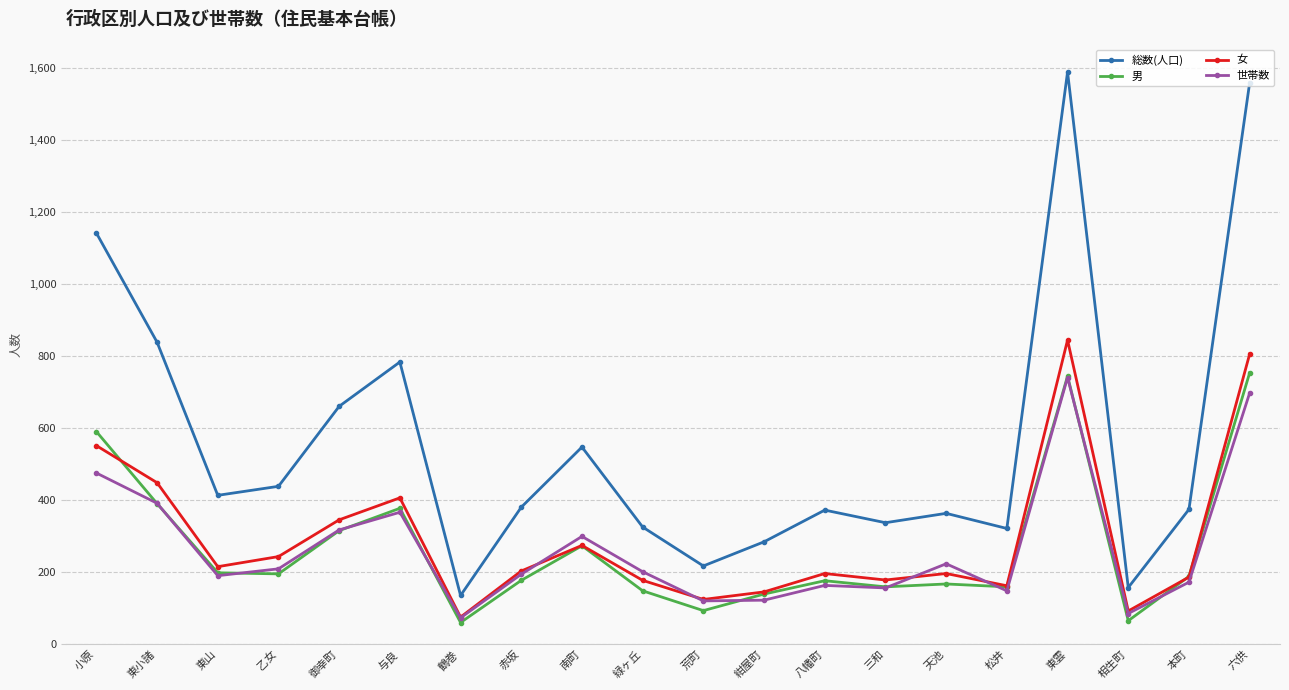

What is the difference between the highest and lowest values at 紺屋町?

162